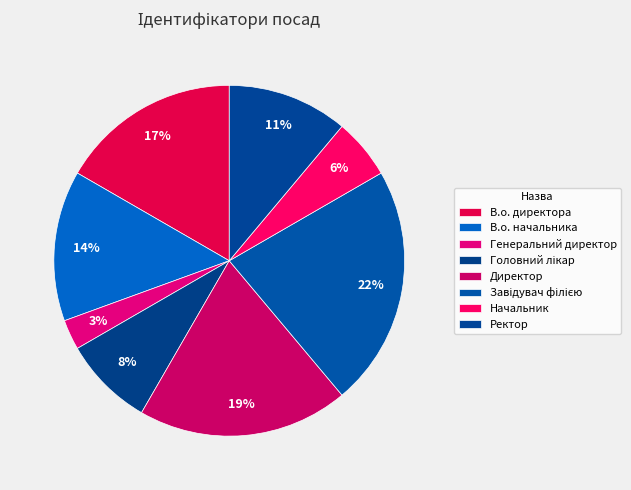

How many segments does this pie chart have?

8